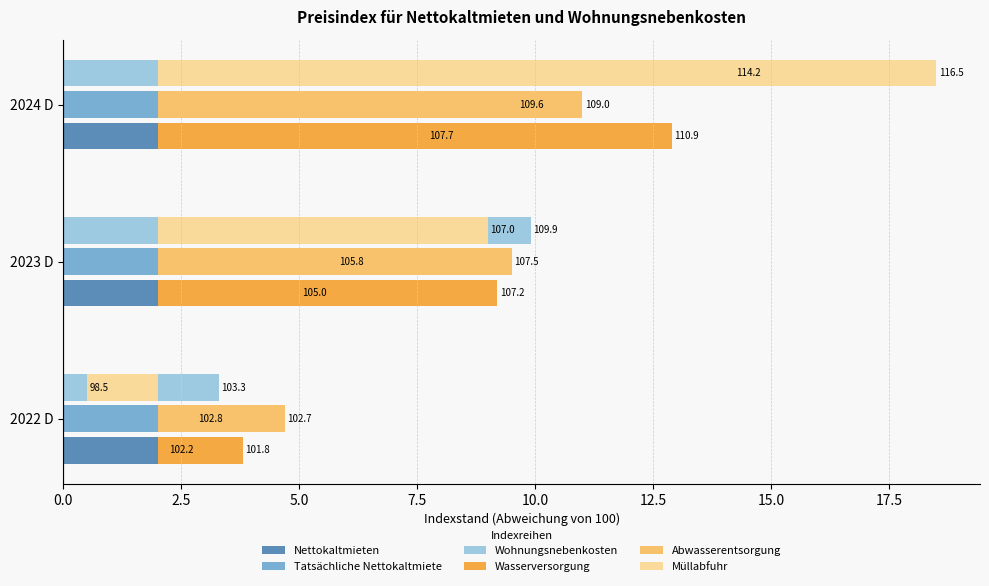

Rank the series at 2022 D from highest to lowest value.

Wohnungsnebenkosten, Tatsächliche Nettokaltmiete, Abwasserentsorgung, Nettokaltmieten, Wasserversorgung, Müllabfuhr